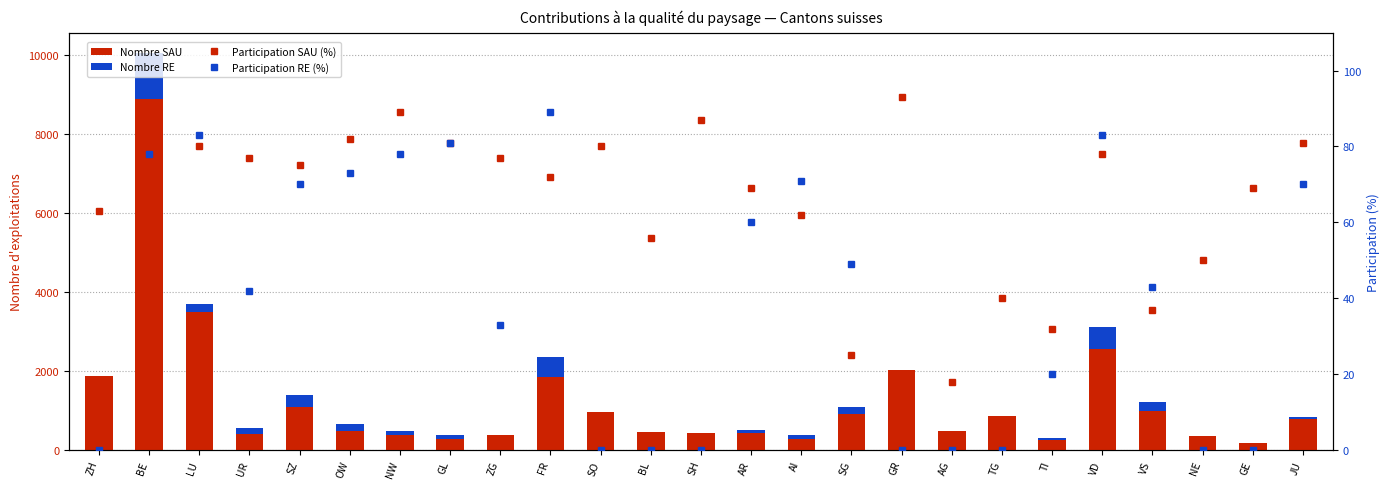

The Nombre SAU series shows 964.0 at SO. True or false?

True